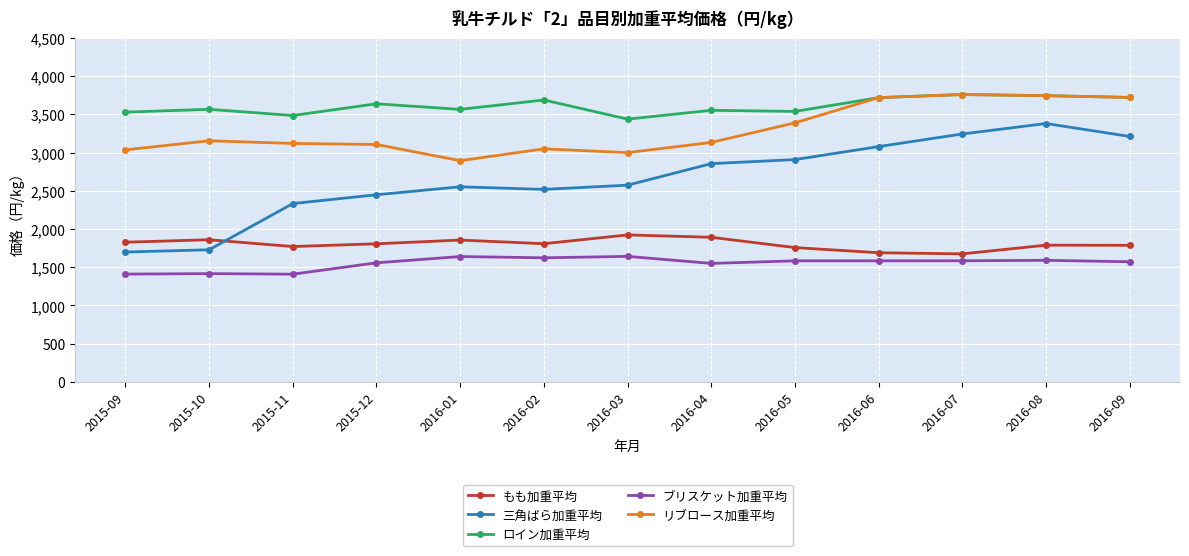

Is the value of もも加重平均 at 2015-09 greater than the value of ロイン加重平均 at 2016-04?

No